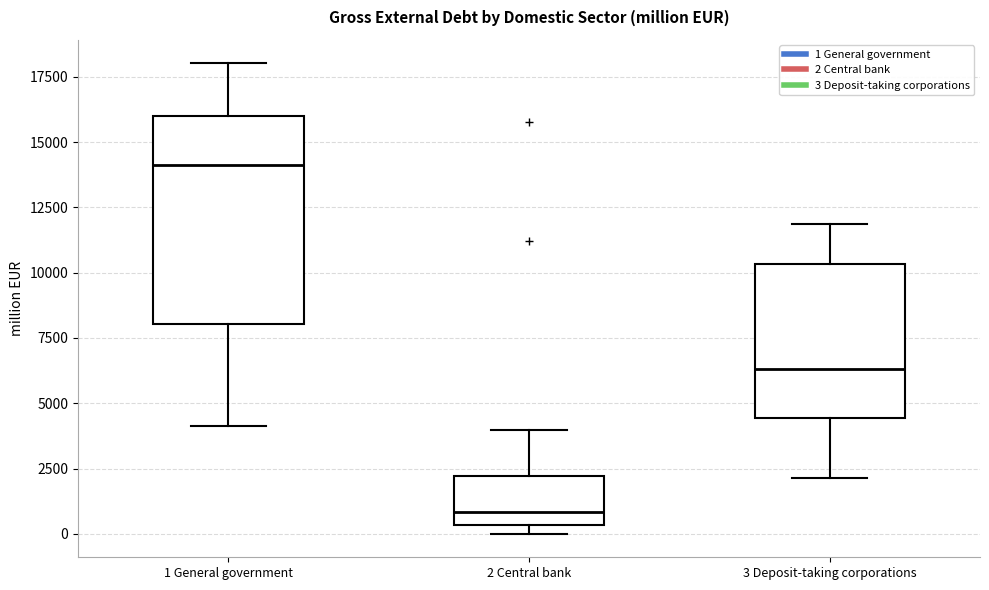

Reading left to right, read every box against the y-axis: the position of its median line, the range the box covers, and the ends of its whiskers. The values are not printed on the chart, so give them approximately, as read against the axis.

1 General government: median 14000, box 8000 to 16000, whiskers 4000 to 18000
2 Central bank: median 1000, box 500 to 2000, whiskers 0 to 4000
3 Deposit-taking corporations: median 6500, box 4500 to 10500, whiskers 2000 to 12000